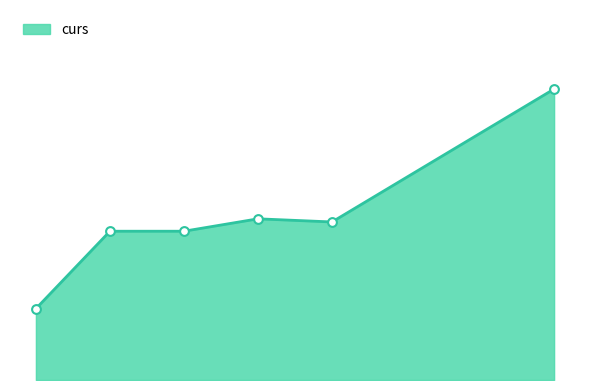

Is this an area chart (filled region under the line)?

Yes